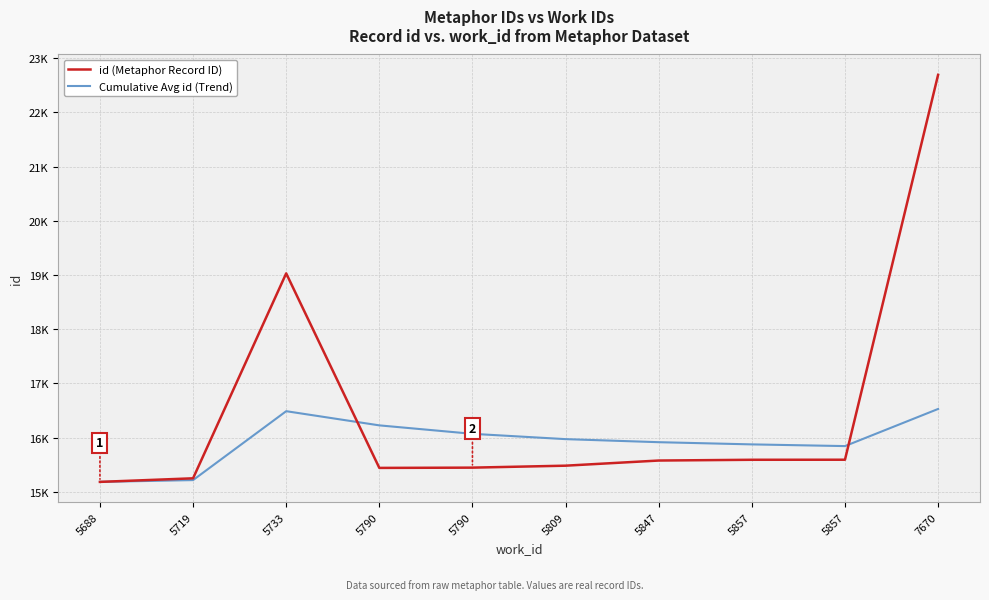

How many times do Cumulative Avg id (Trend) and id (Metaphor Record ID) cross each other?

2